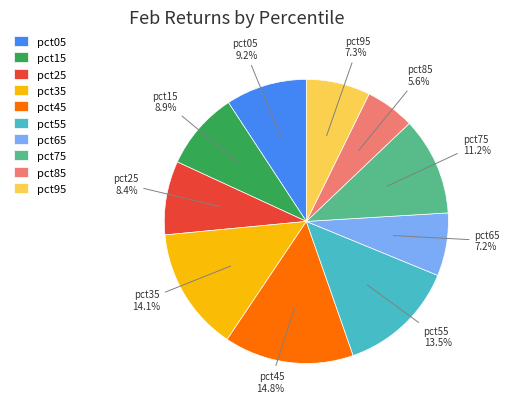

What percentage is the pct05 slice, to the nearest percent?

9%